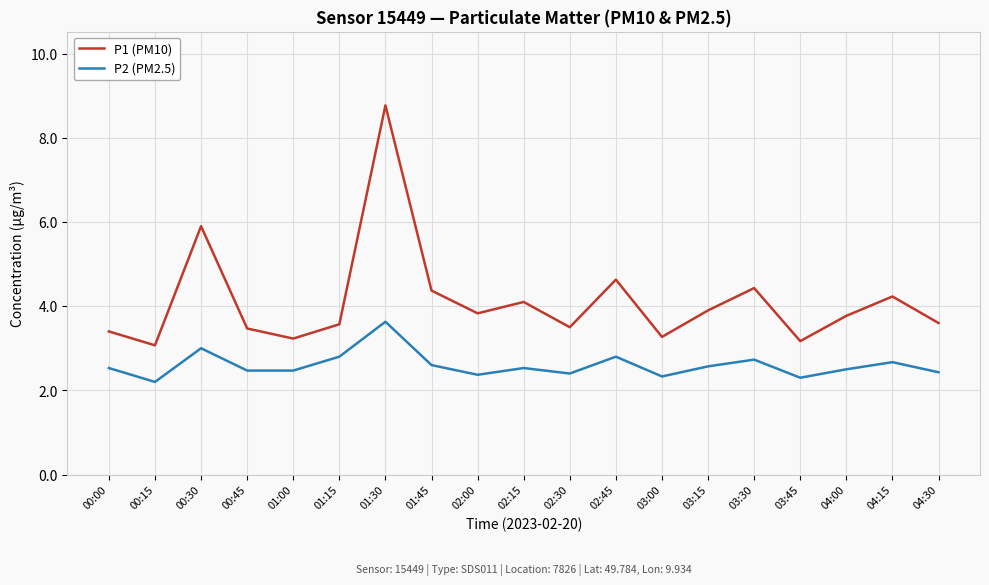

At which label is P2 (PM2.5) closest to 2?

00:15